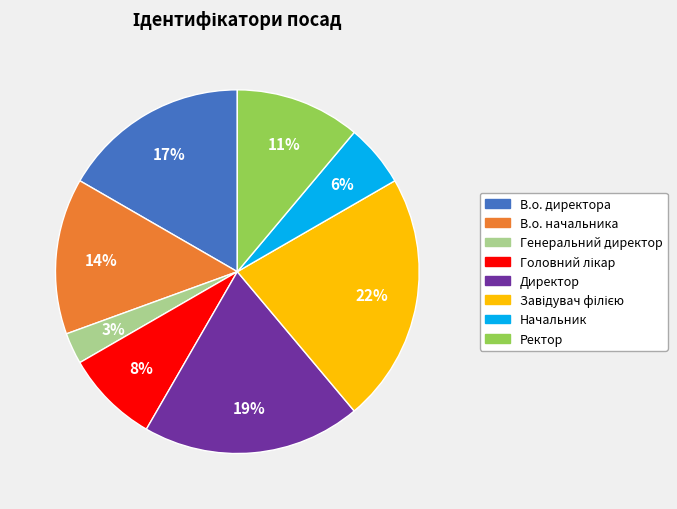

To the nearest percent, what portion does Ректор represent?

11%